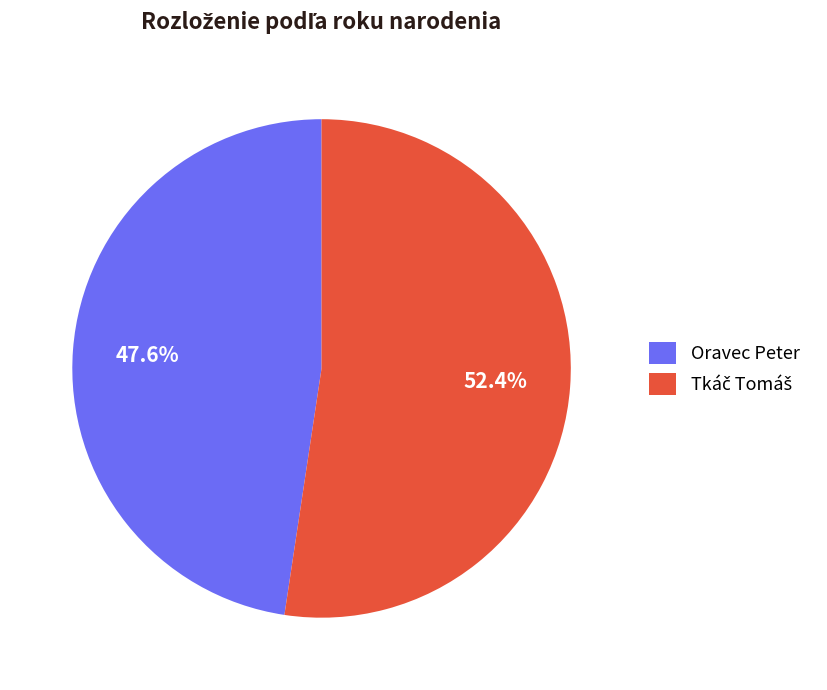

What is the smallest slice in the pie chart?

Oravec Peter